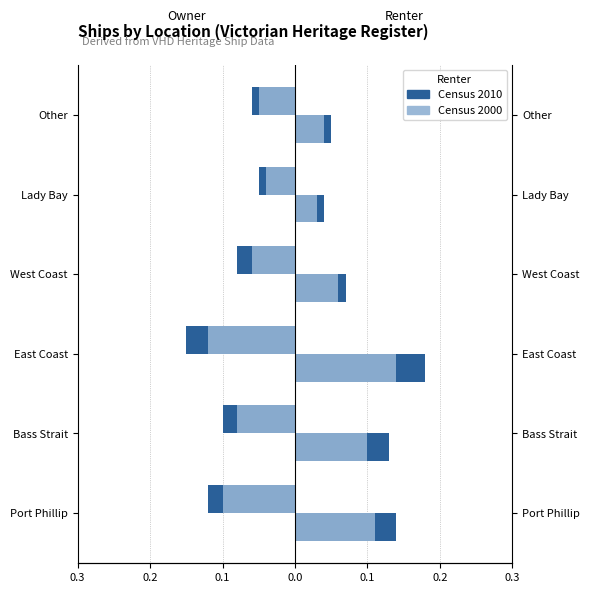

What is the average value of the Census 2010 series?

-0.1